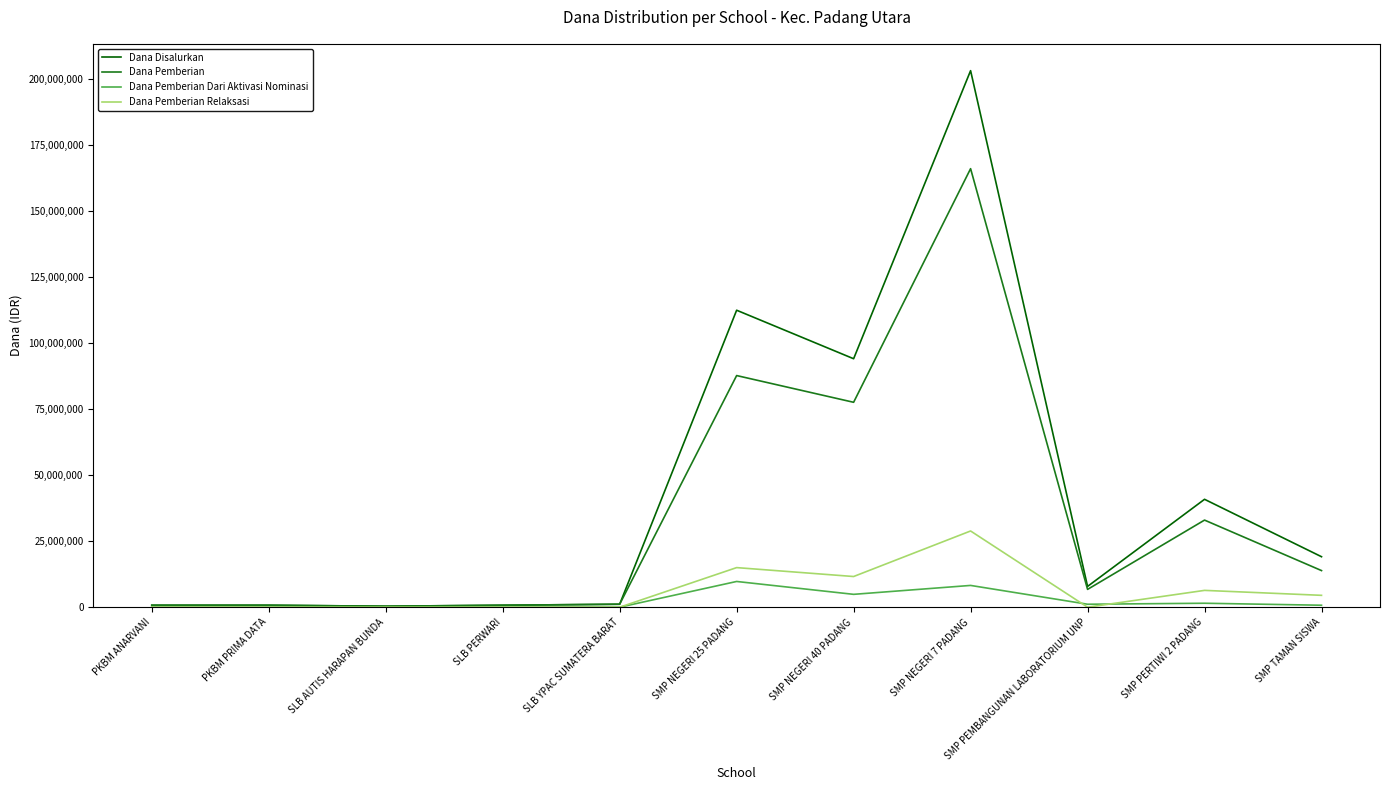

What is the total value across all series at PKBM ANARVANI?

1500000